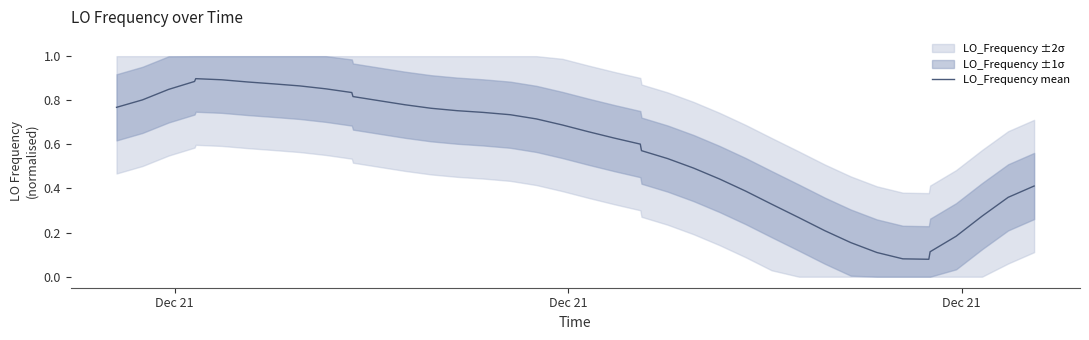

Reading left to right, list all the values displayed in this chart.

0.8	0.8	0.8	0.9	0.9	0.9	0.9	0.9	0.9	0.9	0.8	0.8	0.8	0.8	0.8	0.8	0.7	0.7	0.7	0.7	0.7	0.6	0.6	0.6	0.5	0.5	0.4	0.4	0.3	0.3	0.2	0.2	0.1	0.1	0.1	0.1	0.2	0.3	0.4	0.4